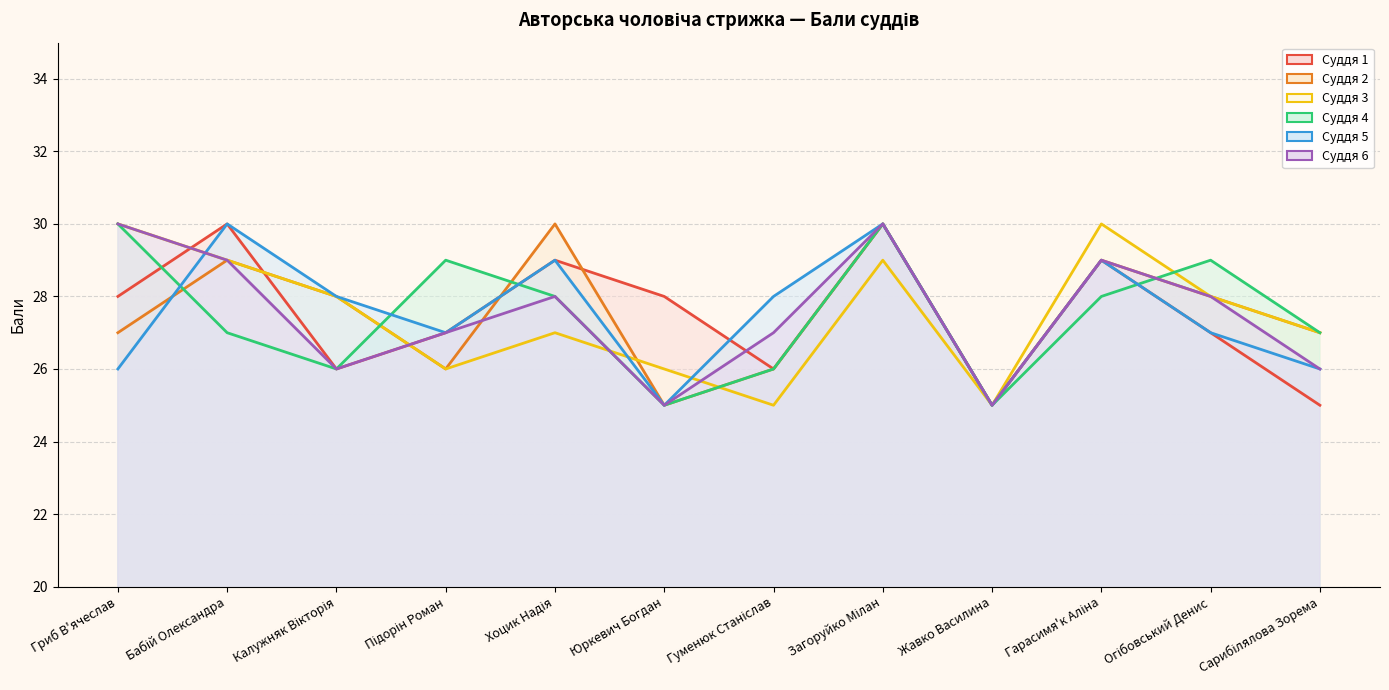

What is the label of the 10th point from the left?

Гарасимя'к Аліна